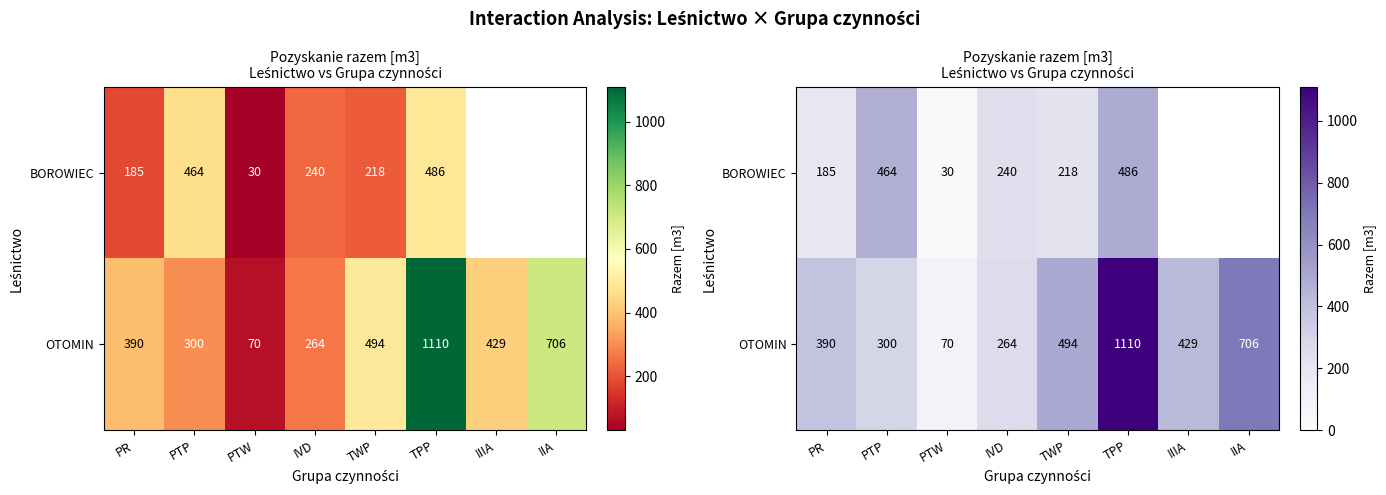

What is the sum of all OTOMIN values?

3763.0